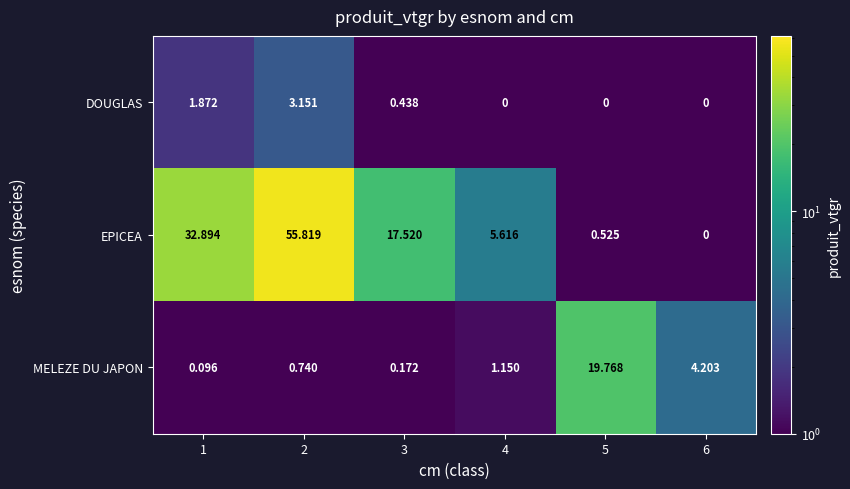

Which series changed the most between 2 and 4?

EPICEA